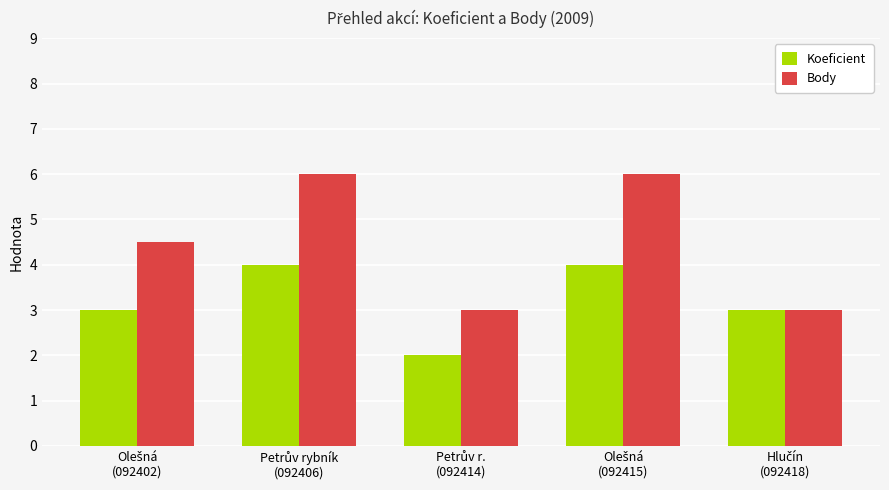

List the series in order of their overall mean, lowest first.

Koeficient, Body